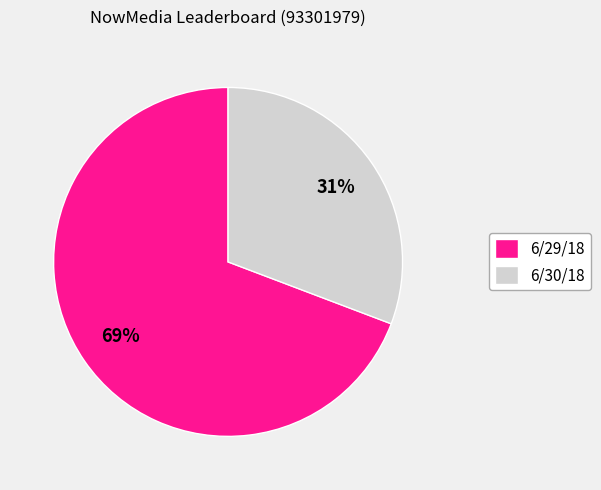

What percentage is the 6/29/18 slice, to the nearest percent?

69%